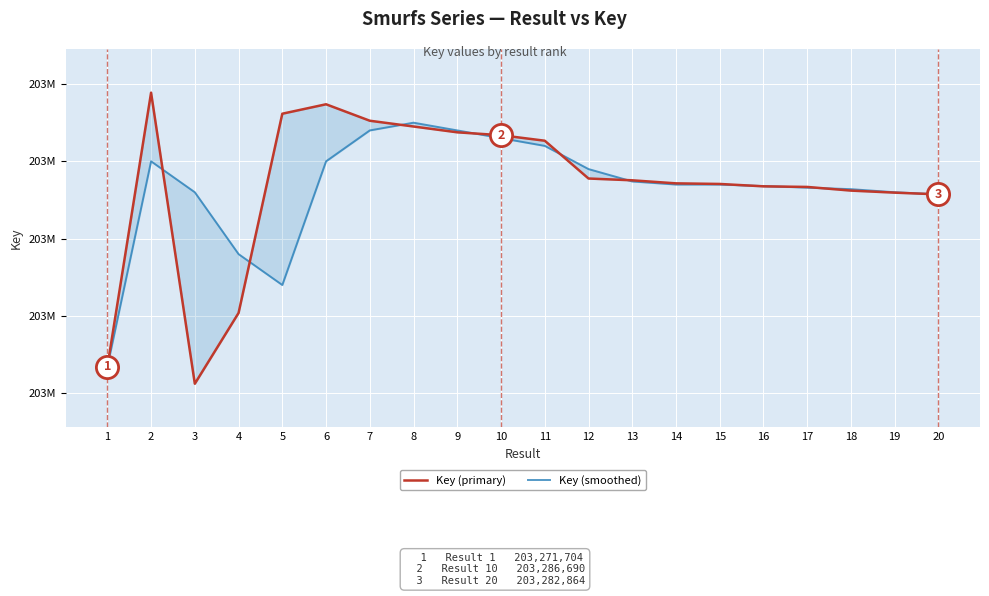

Is this an area chart (filled region under the line)?

No